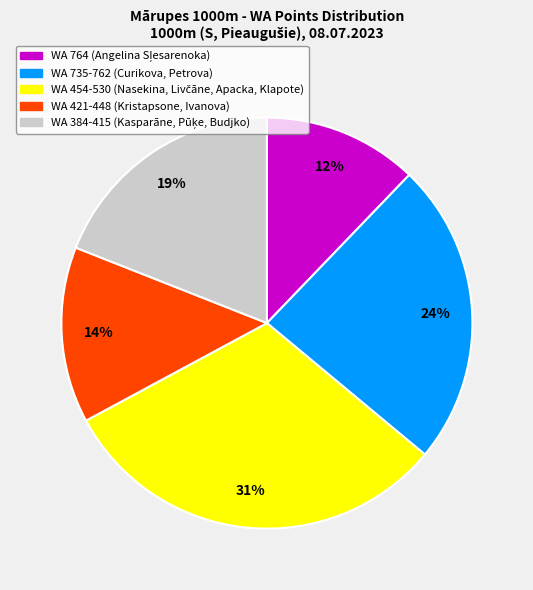

To the nearest percent, what is the difference between the largest and smallest slice percentages?

19%